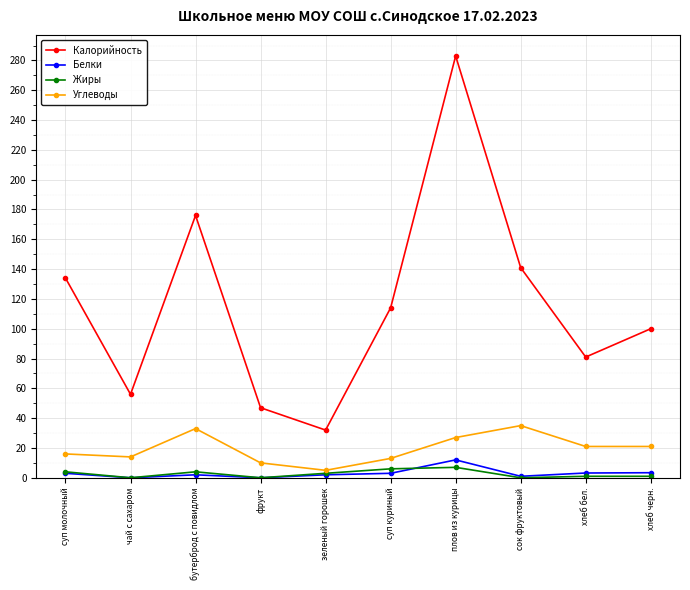

In Углеводы, how many points are higher than both neighbors (excluding endpoints)?

2